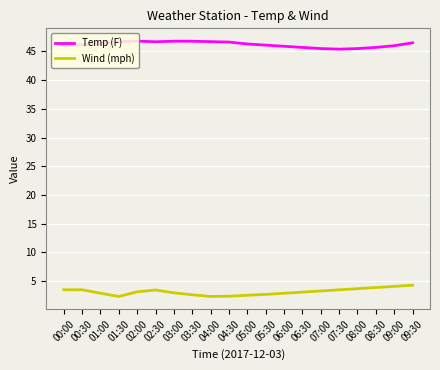

Rank the series by their average value, from lowest to highest.

Wind (mph), Temp (F)